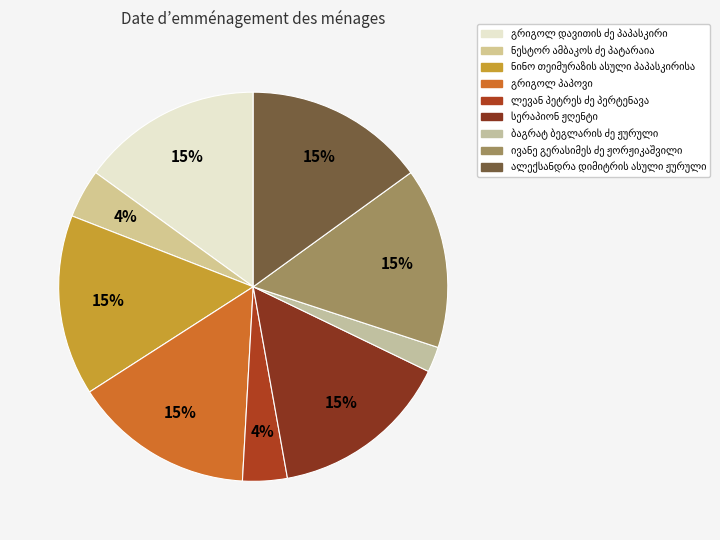

What portion of the pie excludes ნინო თეიმურაზის ასული პაპასკირისა?

85.0%